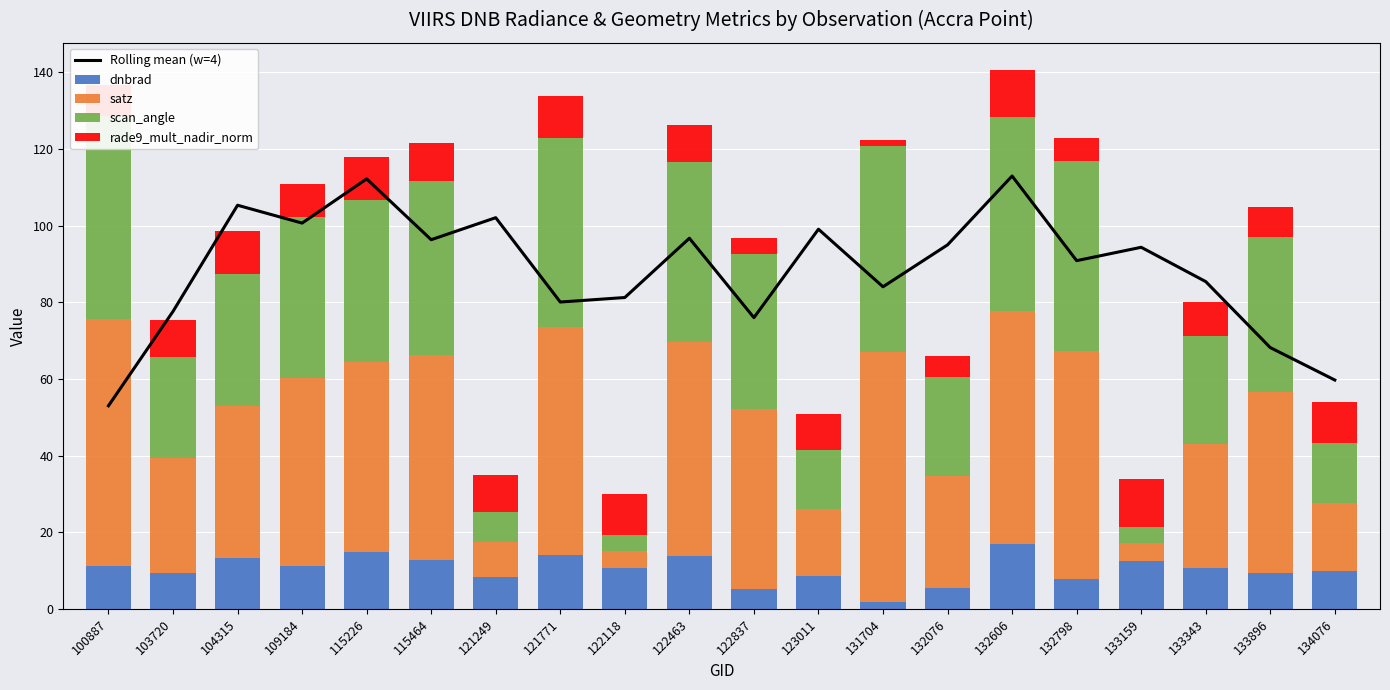

Reading left to right, what are all the values shown in this chart?

Rolling mean (w=4): 53.0	77.6	105.3	100.7	112.2	96.3	102.1	80.1	81.3	96.7	76.0	99.1	84.1	95.0	113.0	90.9	94.4	85.4	68.2	59.7
dnbrad: 11.3	9.4	13.3	11.2	14.7	12.6	8.4	14.2	10.6	13.8	5.1	8.6	1.7	5.5	16.8	7.8	12.4	10.7	9.3	9.9
satz: 64.3	30.0	39.7	49.1	49.6	53.6	8.9	59.3	4.6	55.8	47.1	17.5	65.4	29.3	61.0	59.4	4.8	32.4	47.2	17.7
scan_angle: 52.9	26.3	34.4	42.0	42.4	45.4	7.9	49.6	4.0	47.0	40.4	15.4	53.6	25.7	50.7	49.6	4.2	28.3	40.5	15.6
rade9_mult_nadir_norm: 8.0	9.7	11.1	8.6	11.2	9.8	9.8	10.8	10.6	9.6	4.3	9.4	1.5	5.7	12.2	6.0	12.4	8.8	7.8	10.8